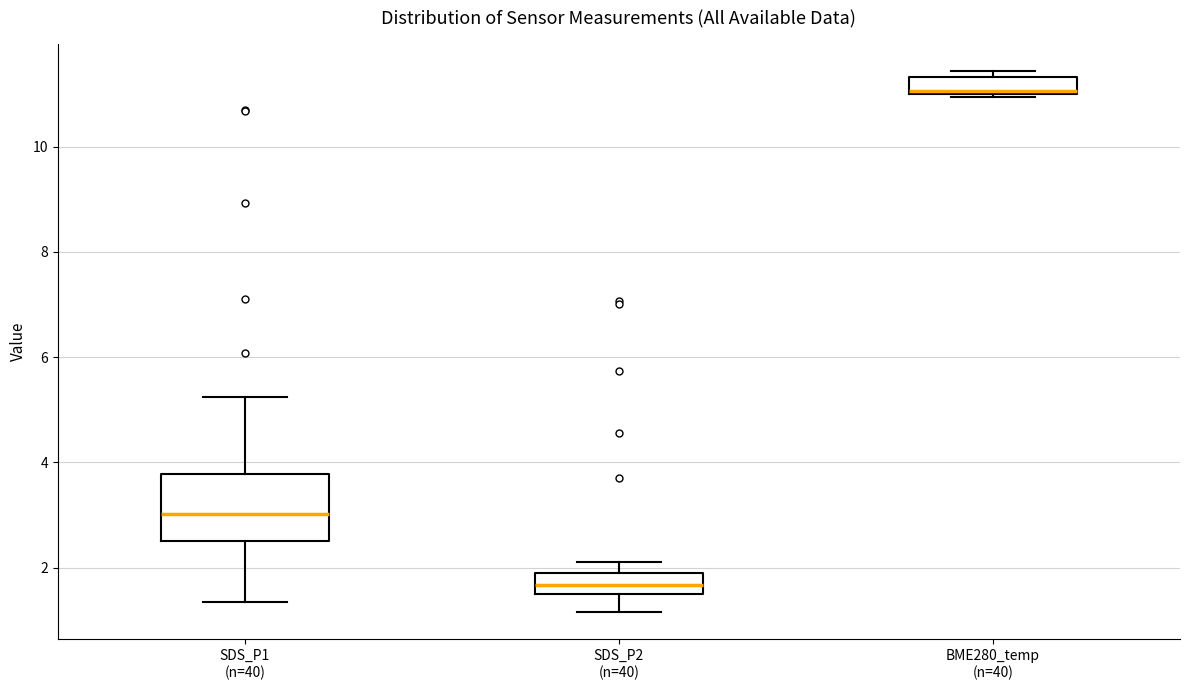

Where is the lower edge of the box for SDS_P1 (n=40) on the y-axis? The values are not printed on the chart, so give them approximately, as read against the axis.

2.6